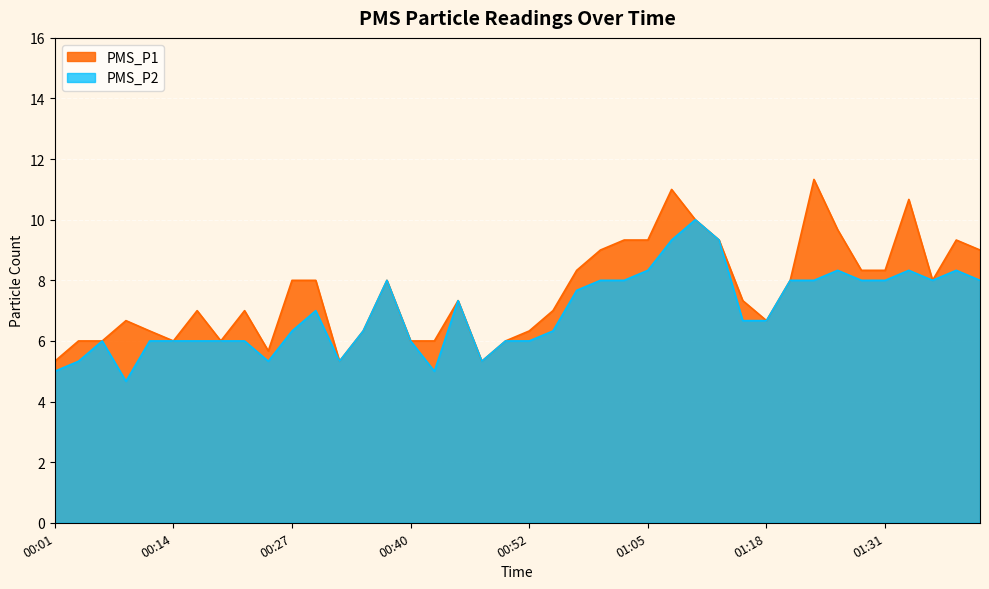

True or false: PMS_P1 has a value of 11.7 at 01:00.

False